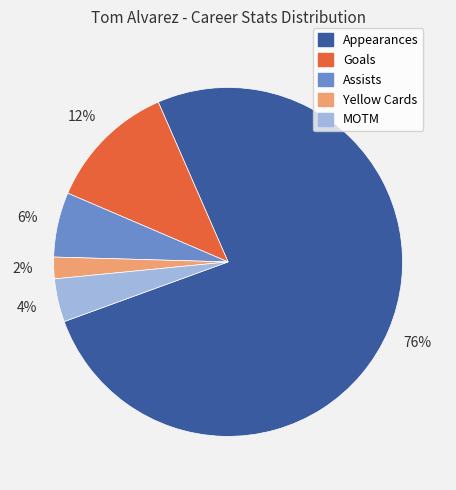

The Yellow Cards slice represents 2% of the pie. True or false?

True